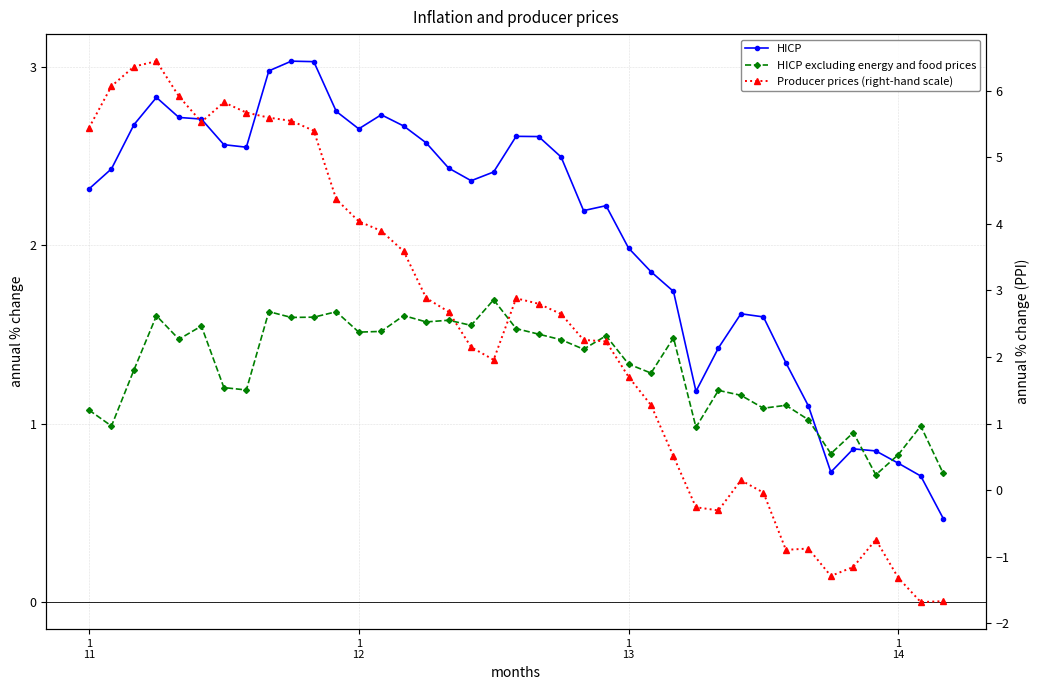

Rank the series at 5 from lowest to highest value.

HICP excluding energy and food prices, HICP, Producer prices (right-hand scale)